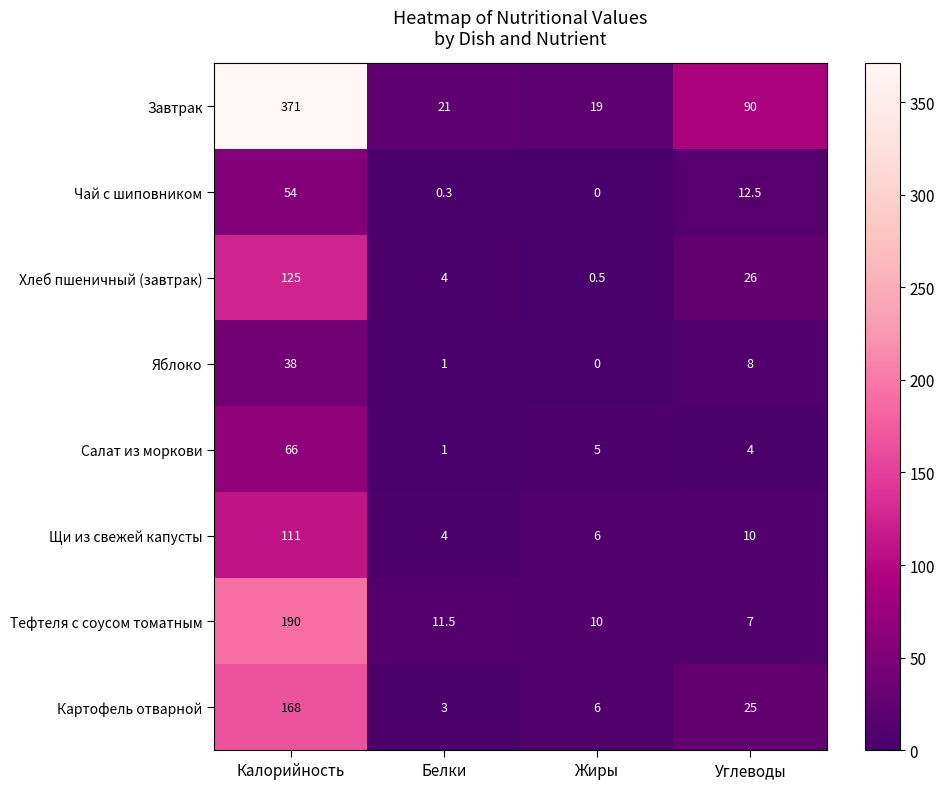

Rank the series at Углеводы from highest to lowest value.

Завтрак, Хлеб пшеничный (завтрак), Картофель отварной, Чай с шиповником, Щи из свежей капусты, Яблоко, Тефтеля с соусом томатным, Салат из моркови